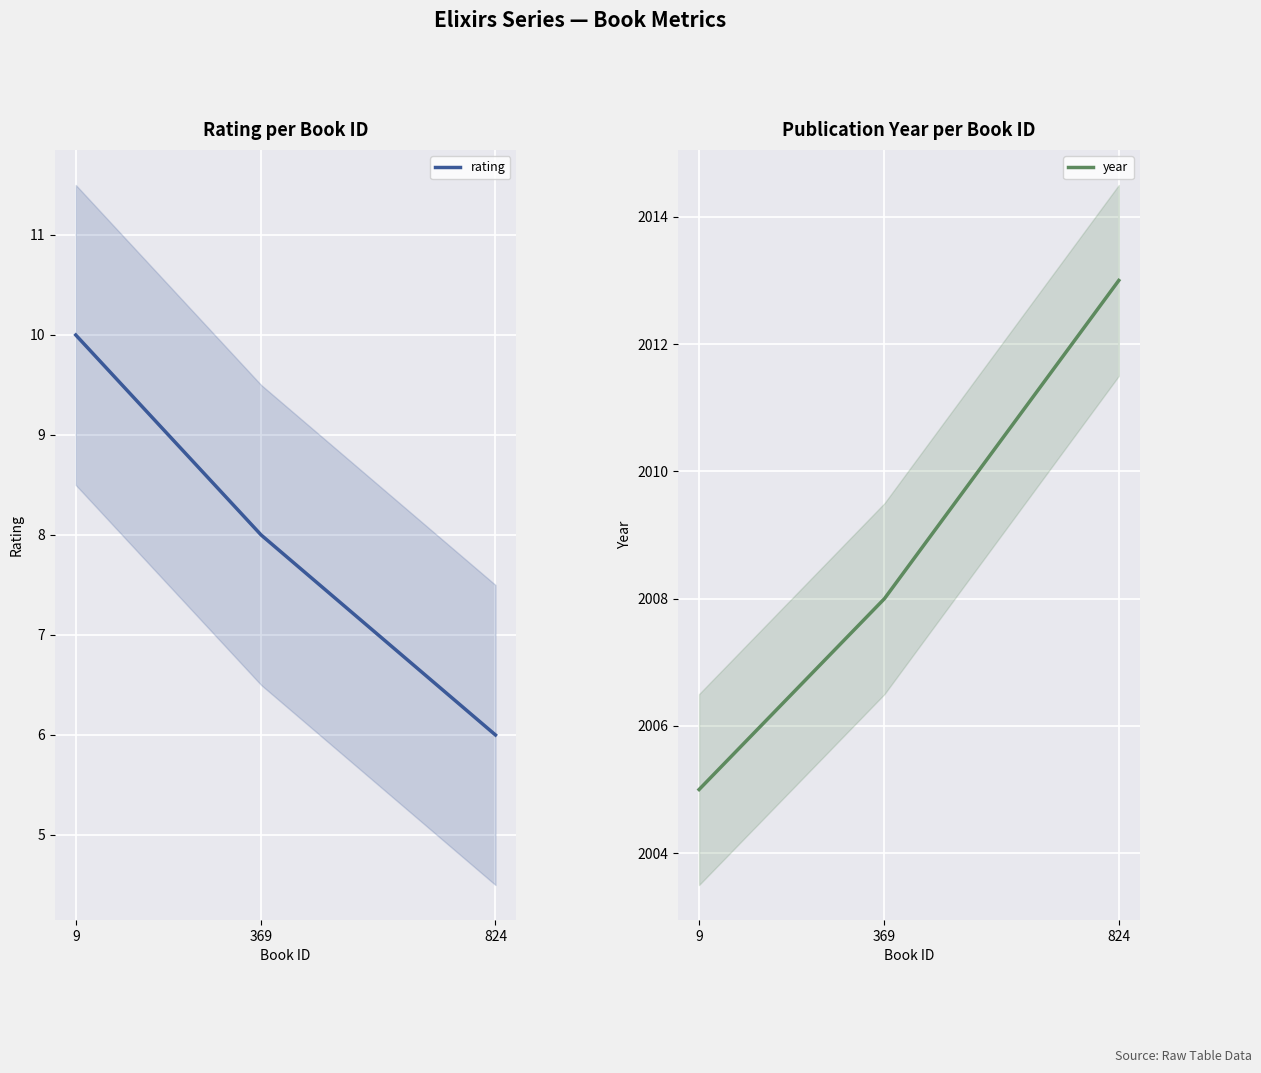

Reading left to right, transcribe all the data shown in this chart.

rating: 10	8	6
year: 2005	2008	2013